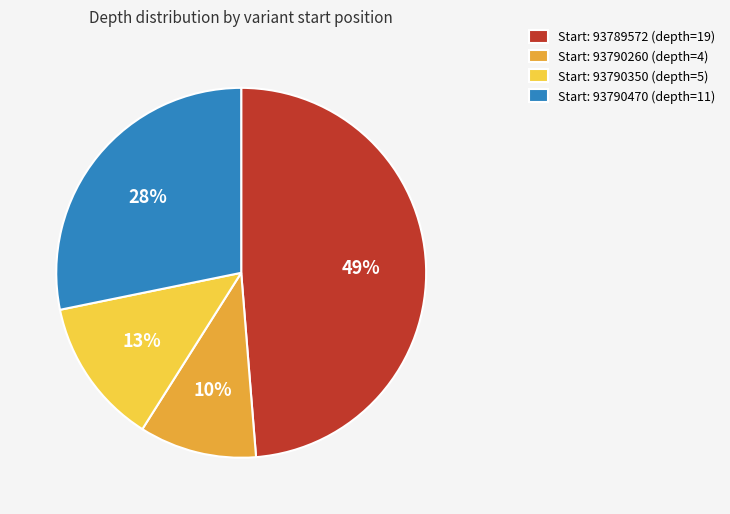

How many slices are in this pie chart?

4